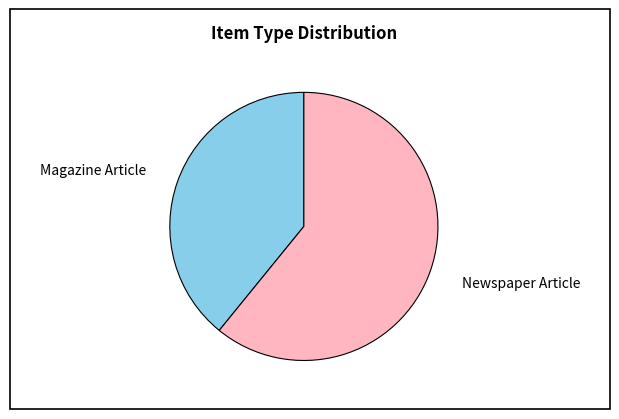

Approximately how many times larger is the value at Magazine Article compared to Newspaper Article?

0.6